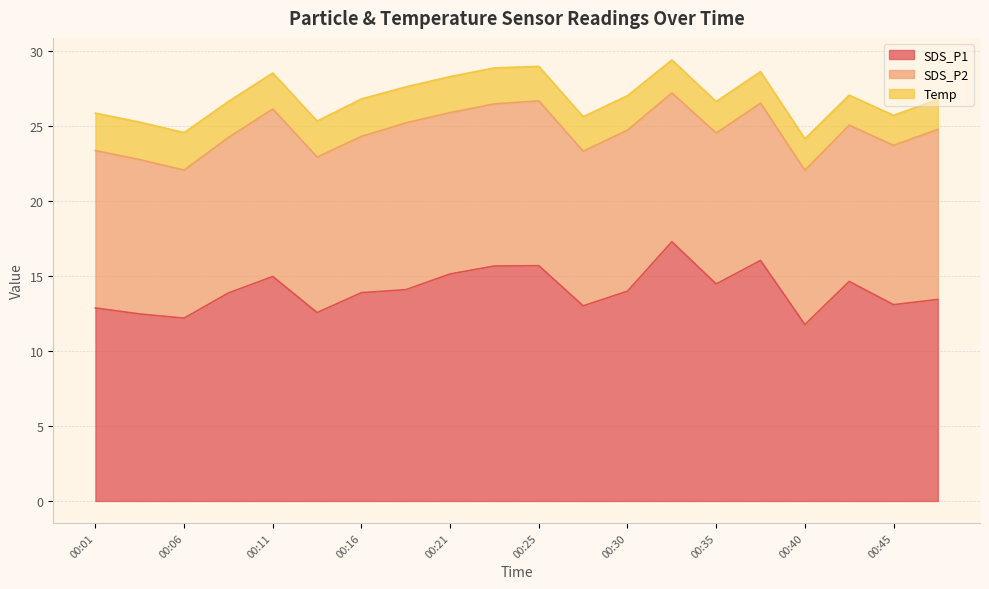

The value of SDS_P1 at 00:04 is 21.3. True or false?

False